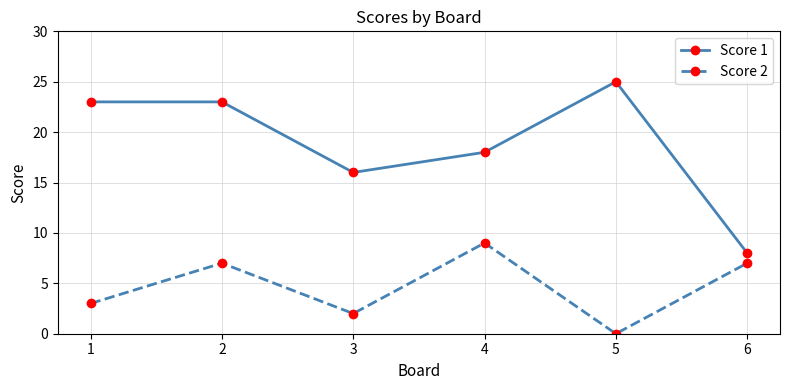

Where is the first local maximum for Score 2?

2